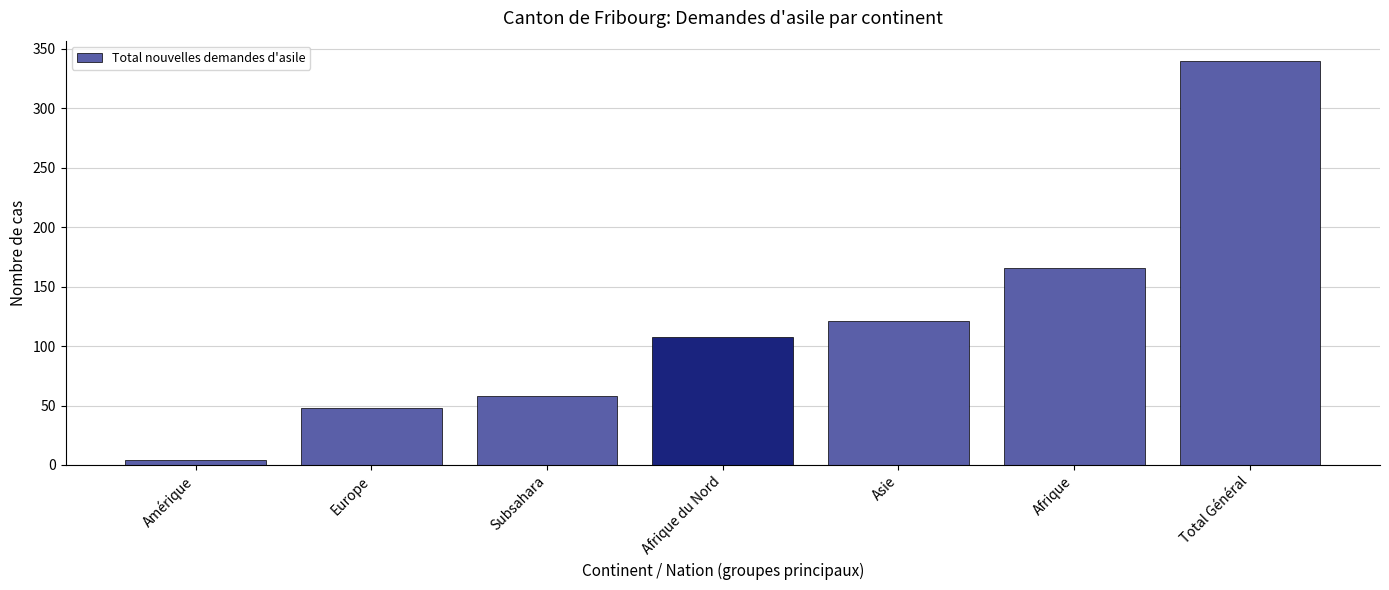

Reading left to right, what are all the values shown in this chart?

4	48	58	108	121	166	340